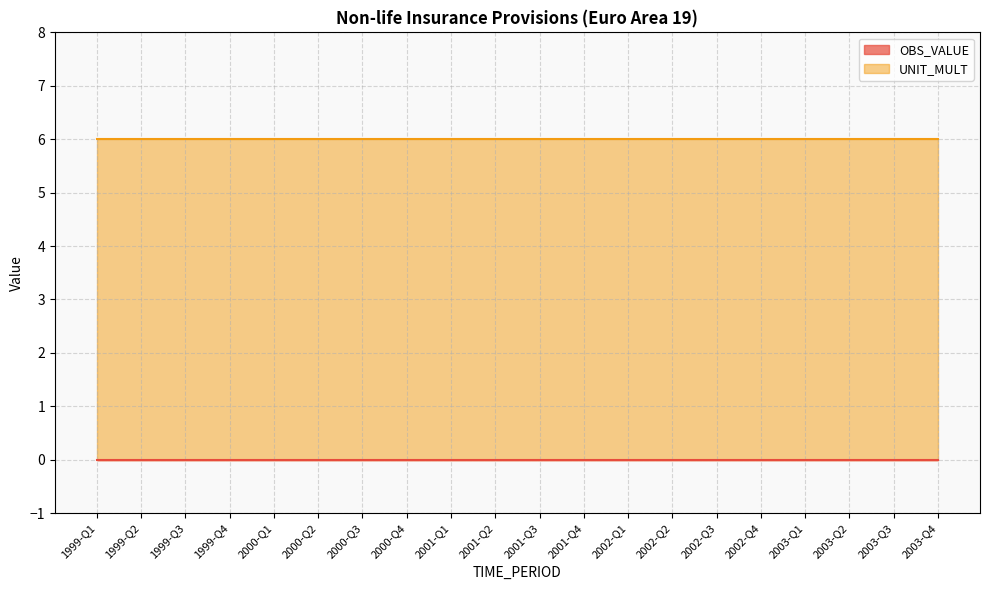

True or false: UNIT_MULT and OBS_VALUE cross at least once.

False